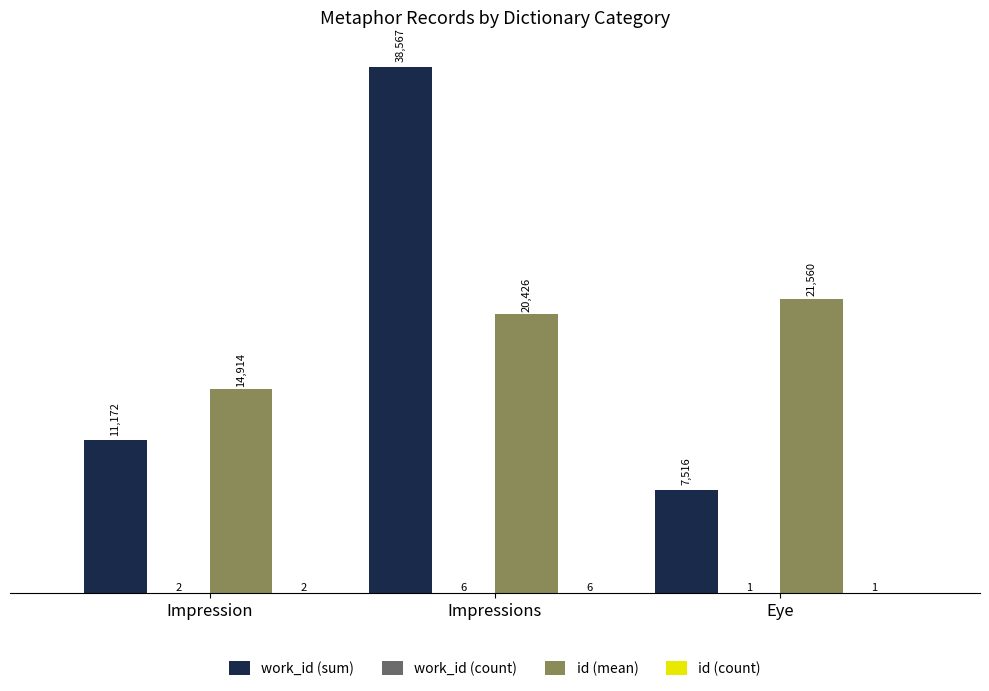

Which series changed the most between Impression and Eye?

id (mean)